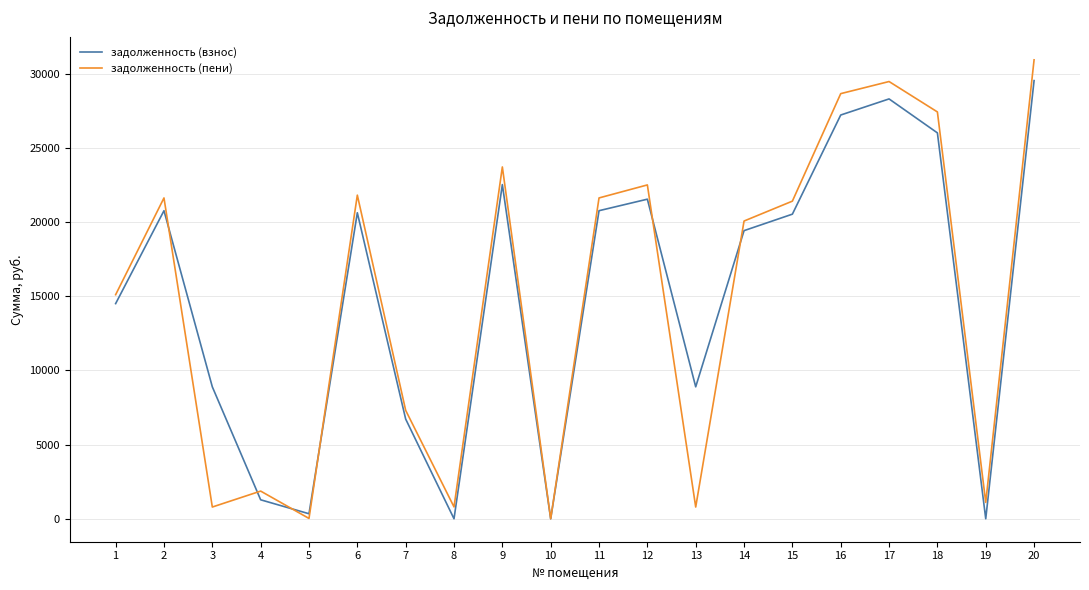

The задолженность (взнос) series shows 338.8 at 5. True or false?

True